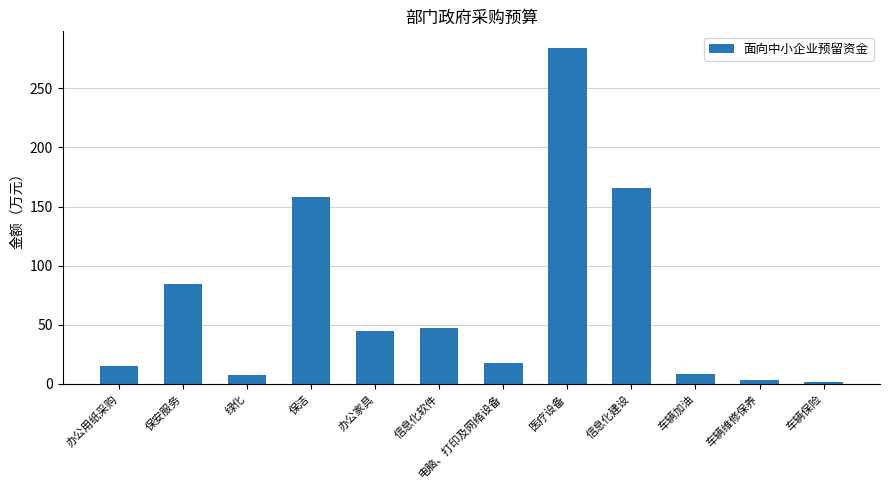

What position from the left is 医疗设备?

8